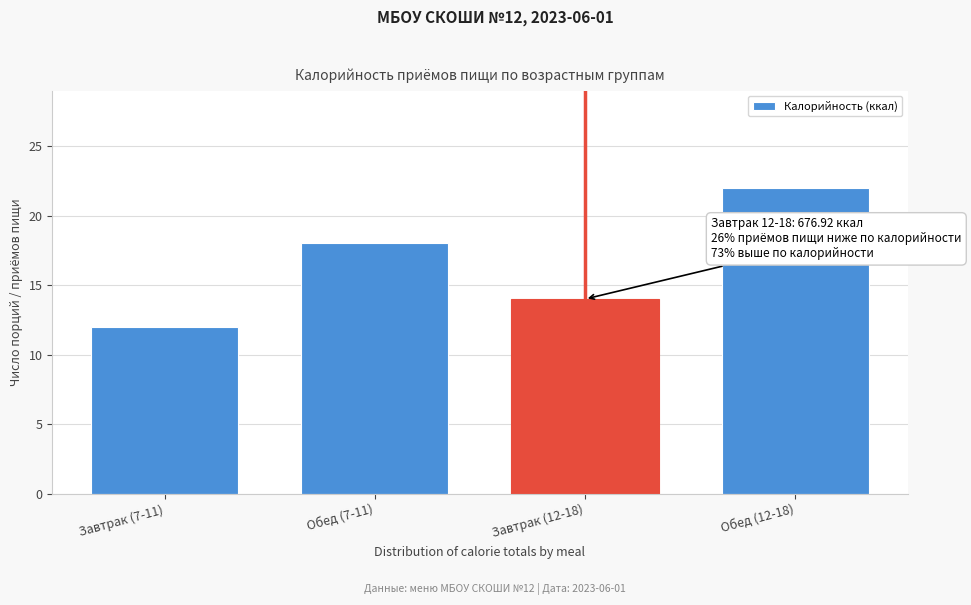

Reading right to left, transcribe all the data shown in this chart.

Обед (12-18)=22	Завтрак (12-18)=14	Обед (7-11)=18	Завтрак (7-11)=12